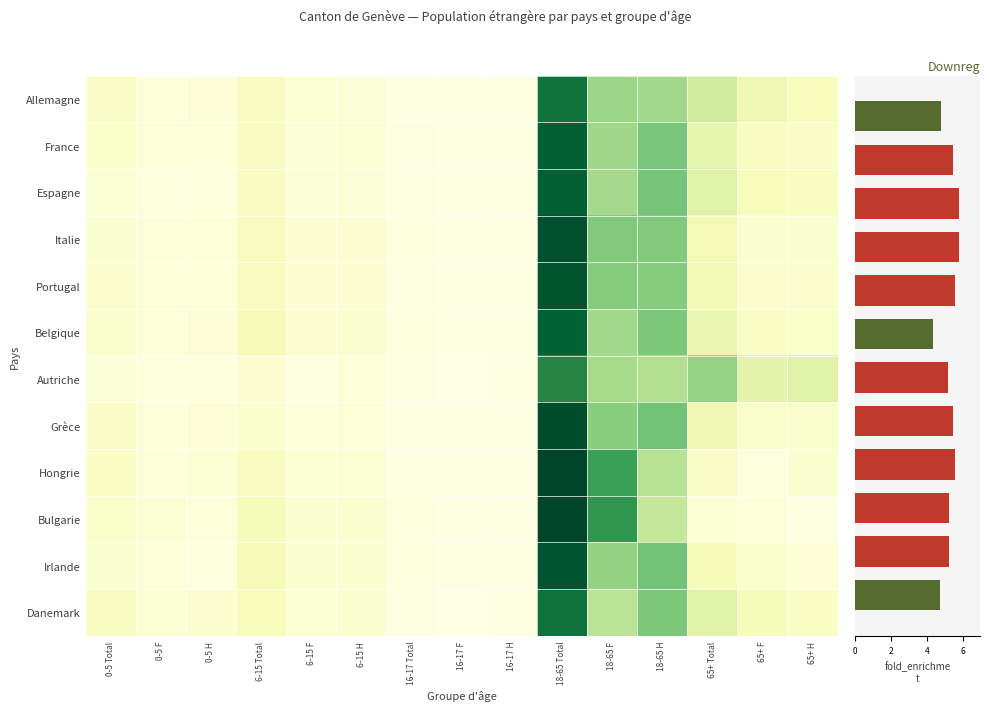

List the series in order of their peak value, highest first.

Hongrie, Bulgarie, Grèce, Italie, Irlande, Portugal, France, Espagne, Belgique, Danemark, Allemagne, Autriche